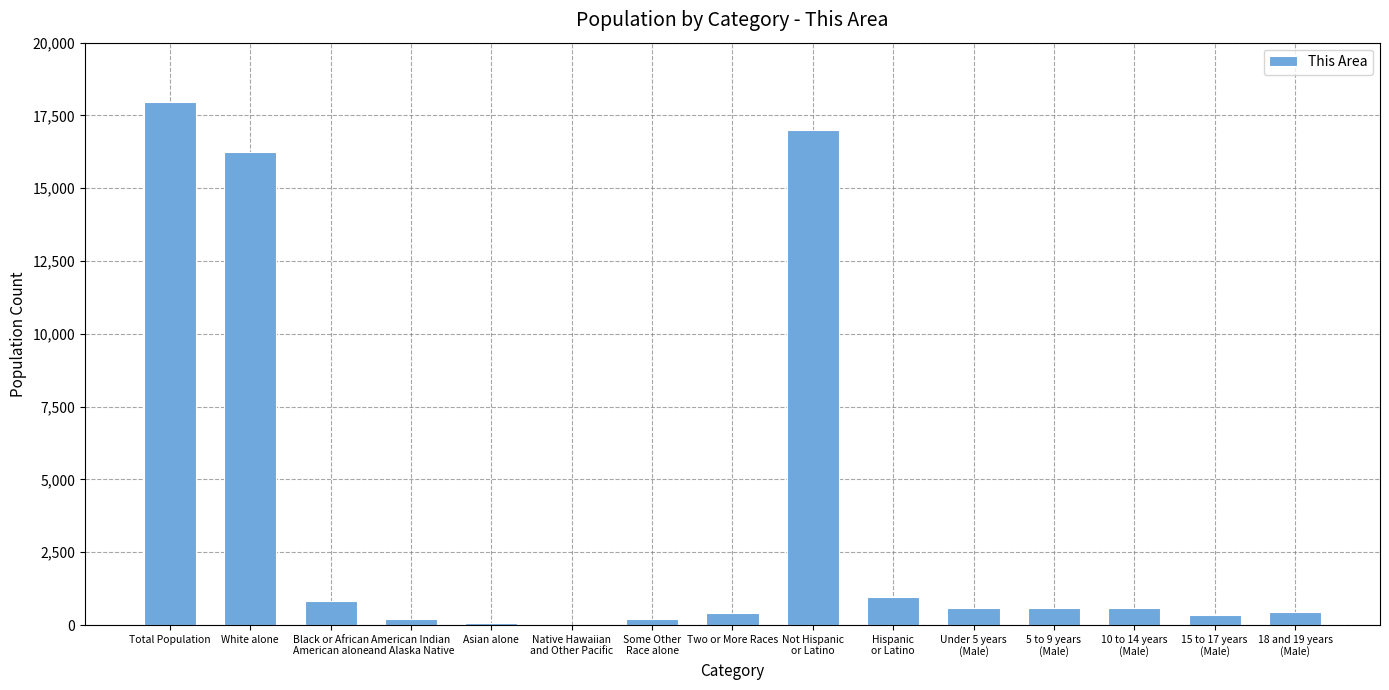

What is the sum of all values?

56458